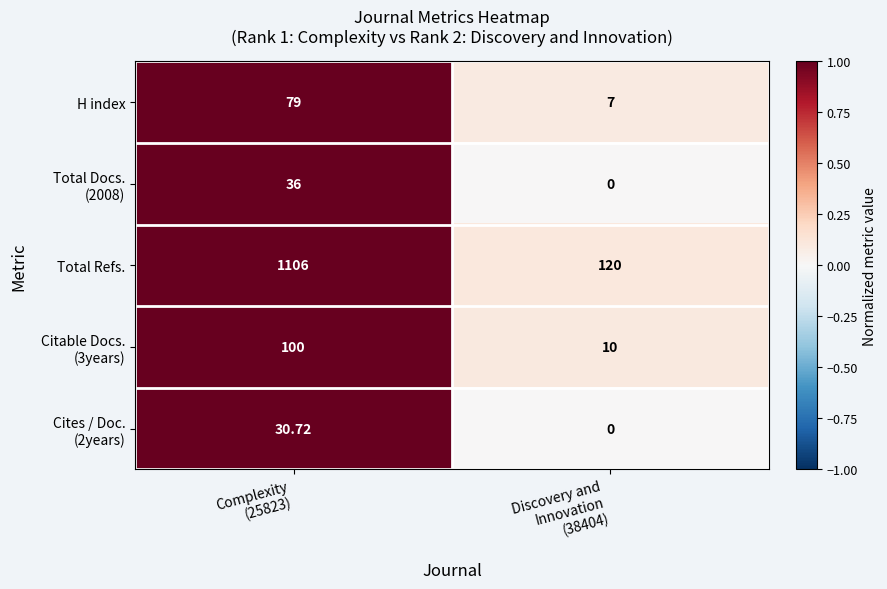

Which series has the largest range (max minus min)?

Total Refs.